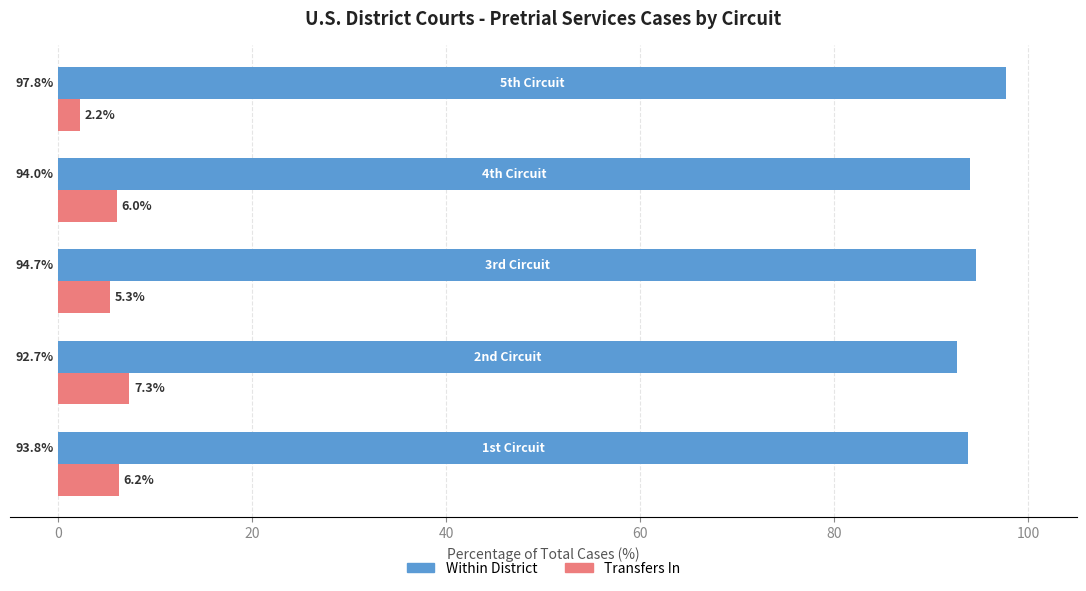

What is the sum of all Transfers In values?

27.1